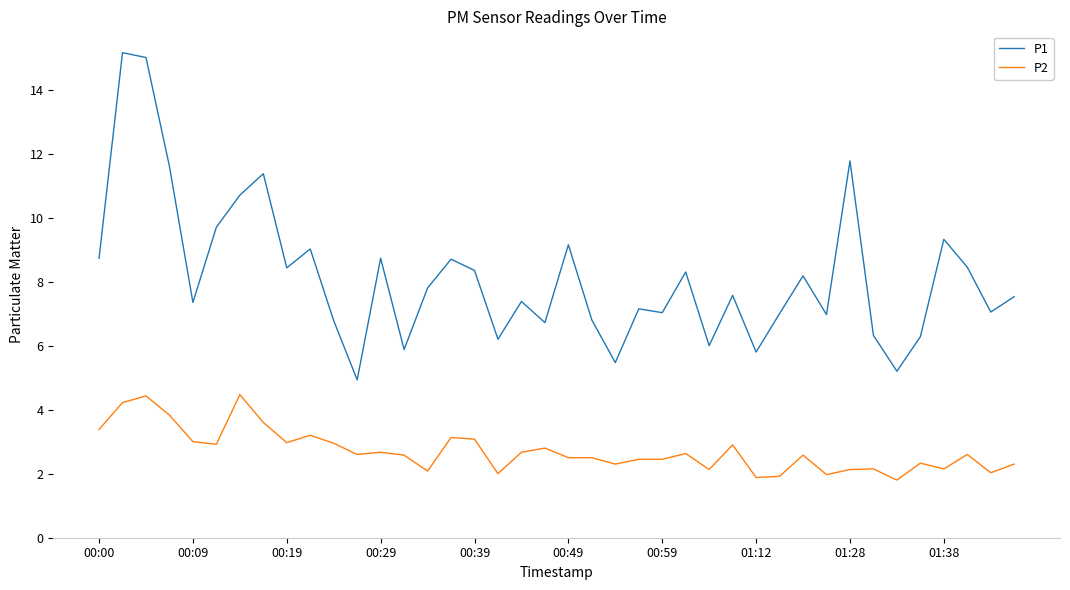

What is the difference between the maximum and minimum values in the P2 series?

2.7